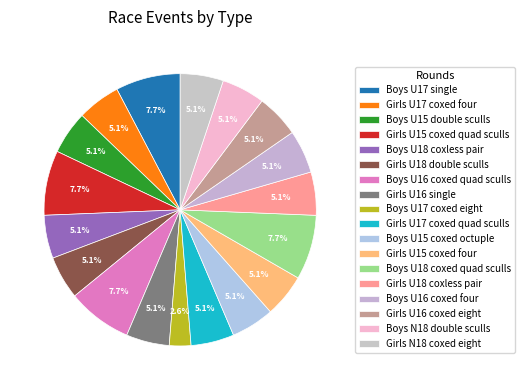

Between Boys U16 coxed quad sculls and Girls U17 coxed quad sculls, which is larger?

Boys U16 coxed quad sculls